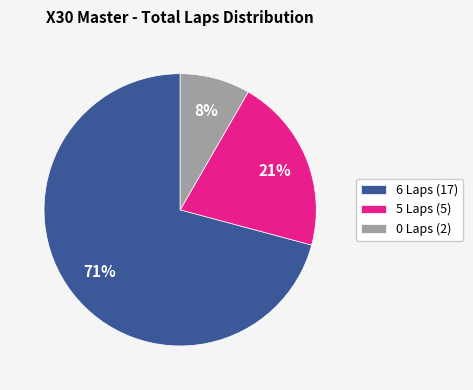

Rank the categories by value from highest to lowest.

6 Laps, 5 Laps, 0 Laps